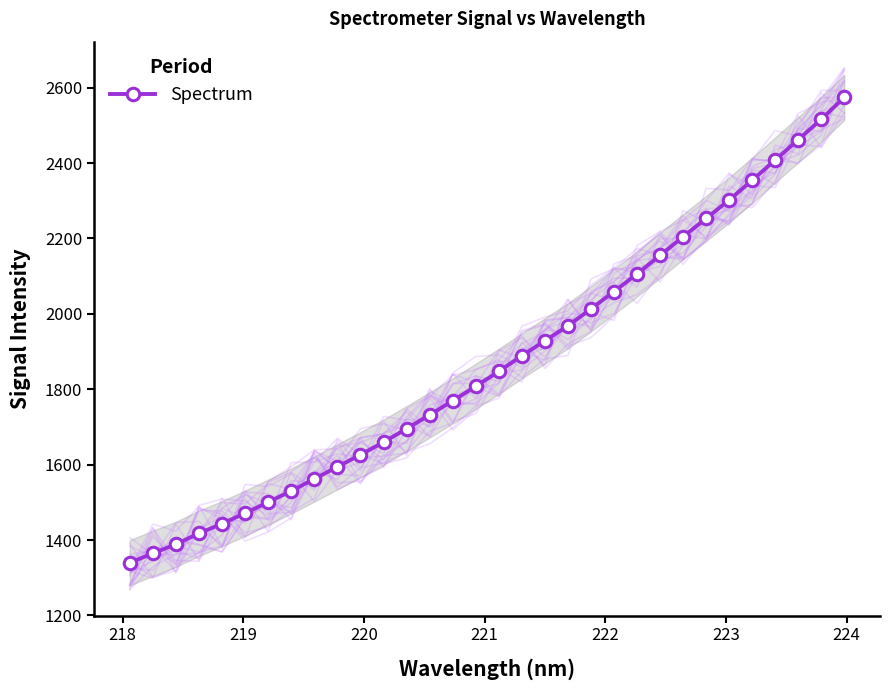

What is the minimum value for Spectrum?

1339.8